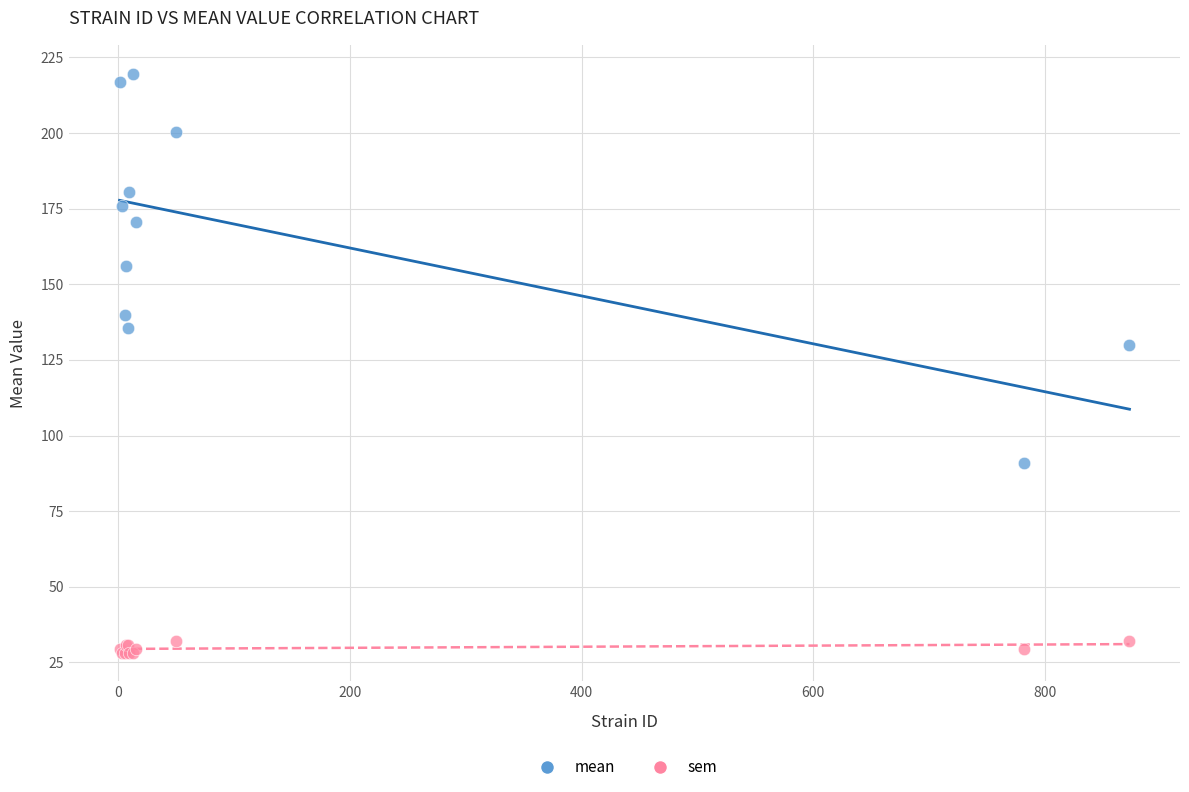

Which series contains the highest Y value?

mean